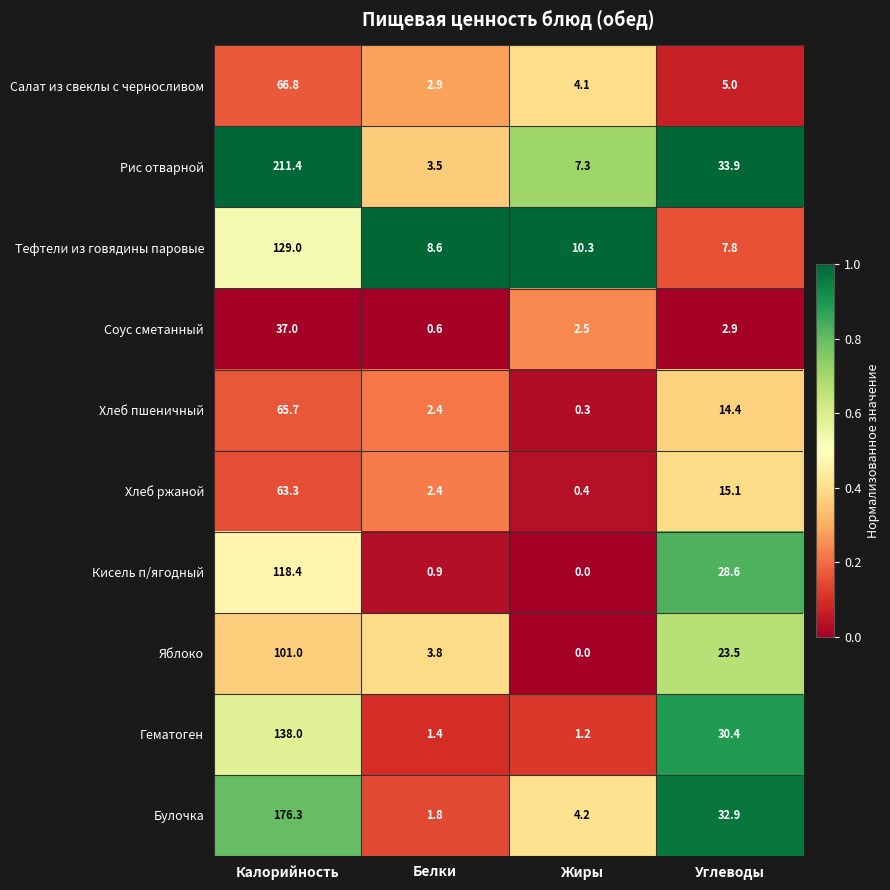

What is the difference between the maximum and minimum values in the Хлеб пшеничный series?

65.4